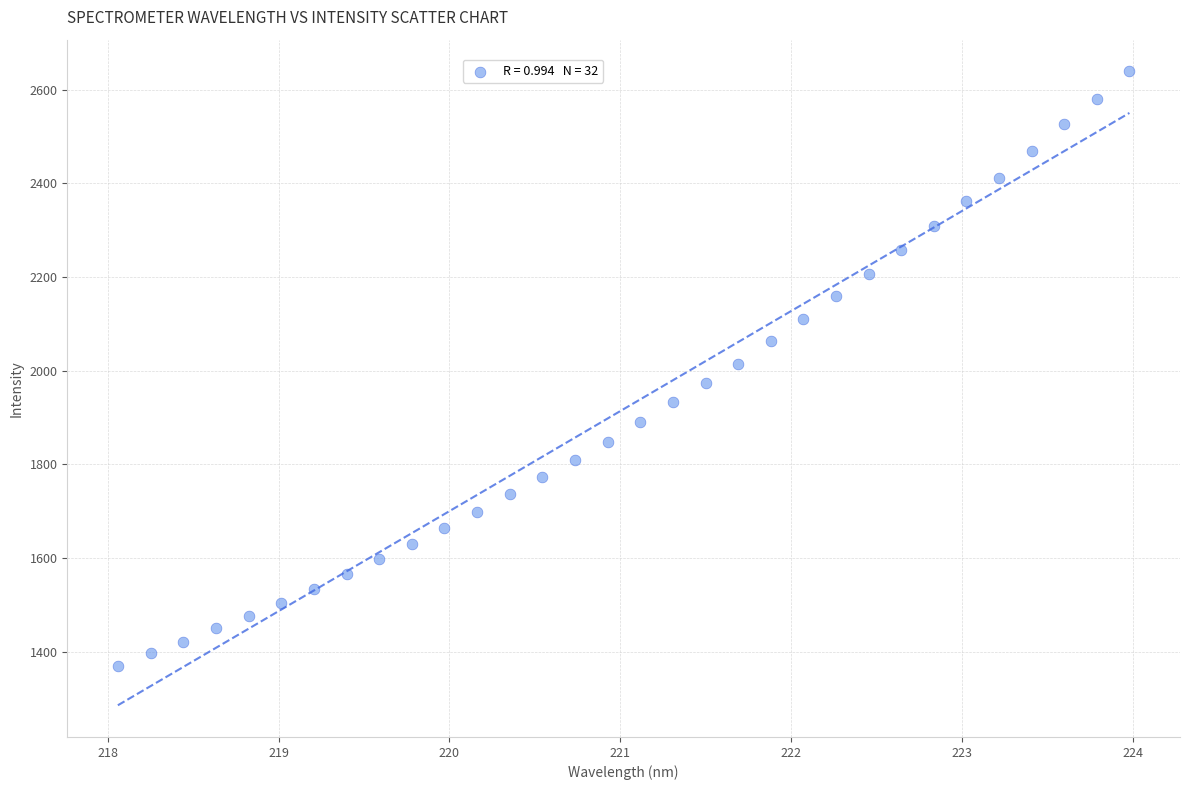

What is the range of X values (max minus min)?

5.9